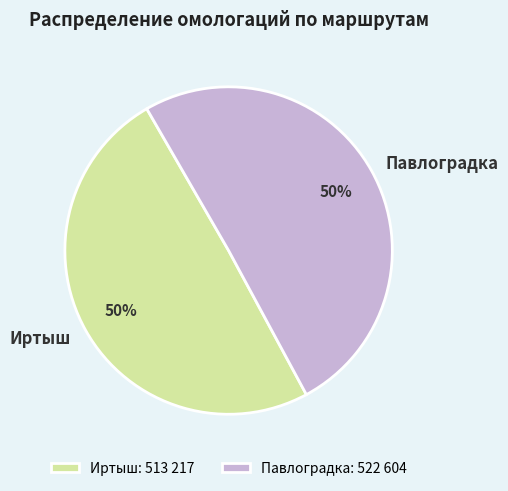

Approximately how many times larger is the value at Павлоградка compared to Иртыш?

1.0